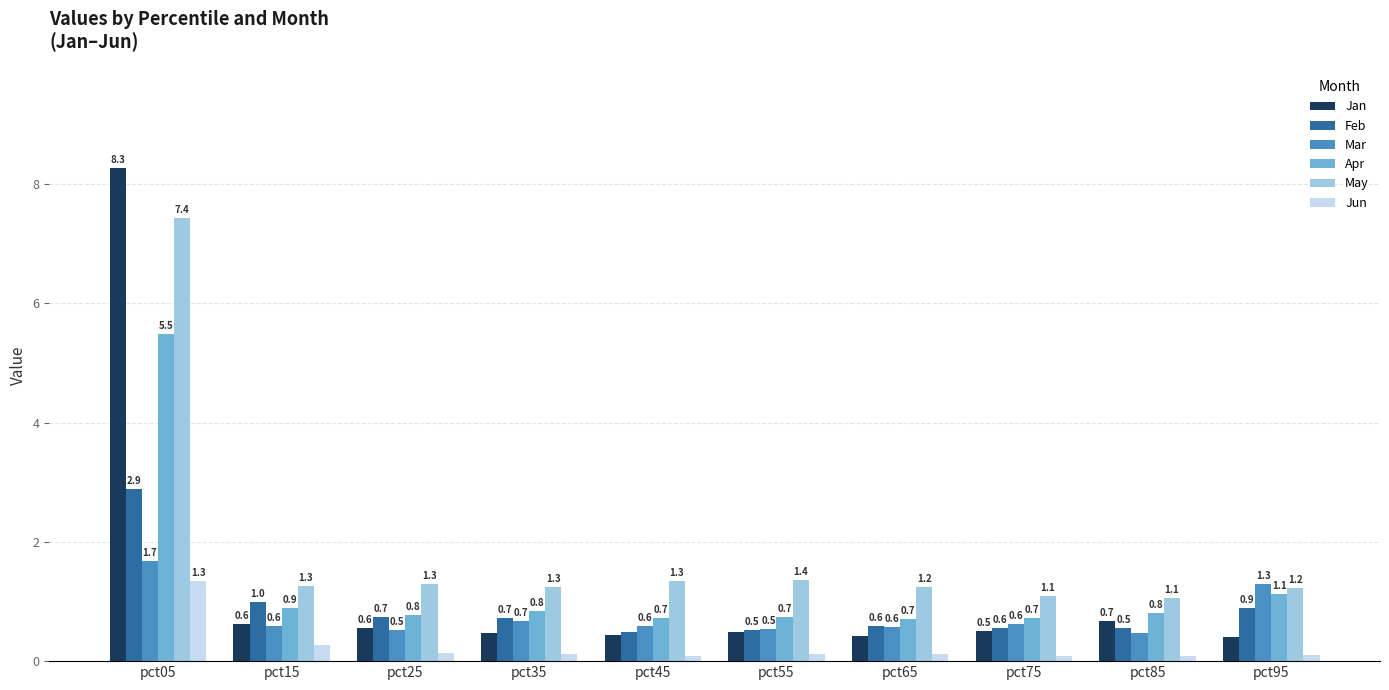

At which label is Feb closest to 1?

pct15